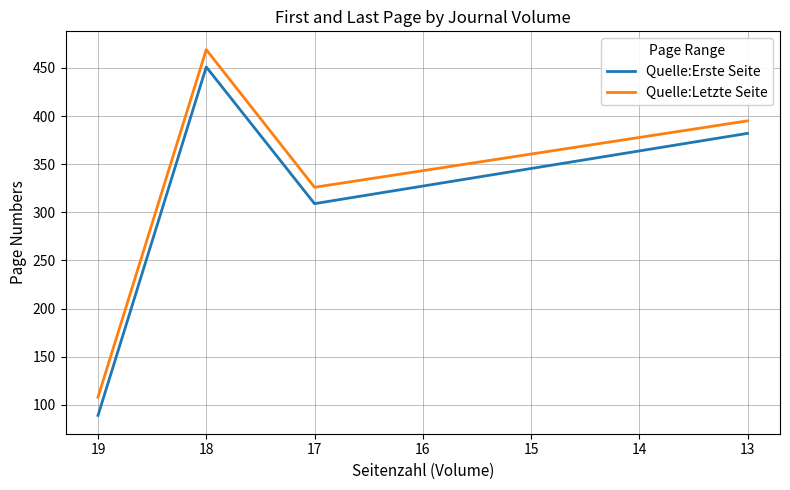

Rank the series by their average value, from highest to lowest.

Quelle:Letzte Seite, Quelle:Erste Seite